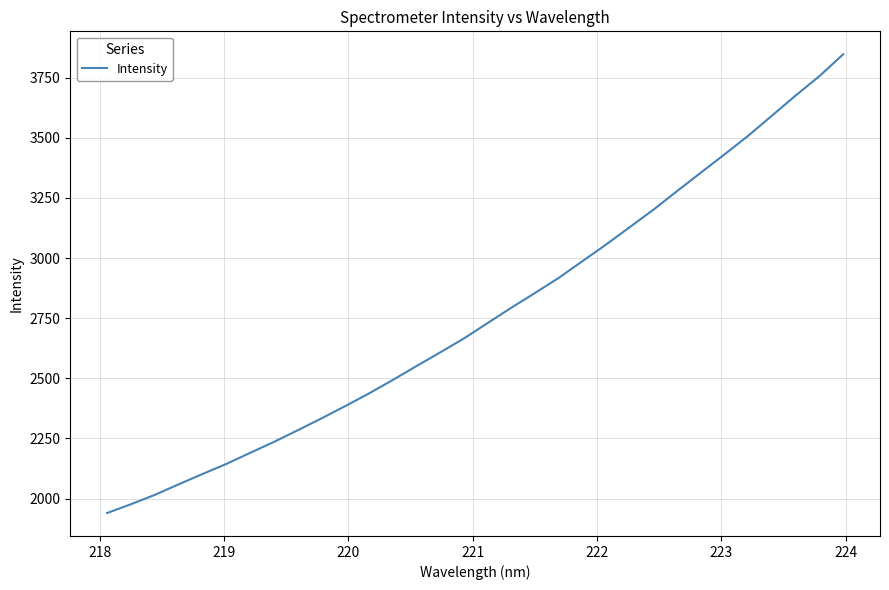

What is the difference between the maximum and minimum values?

1906.5